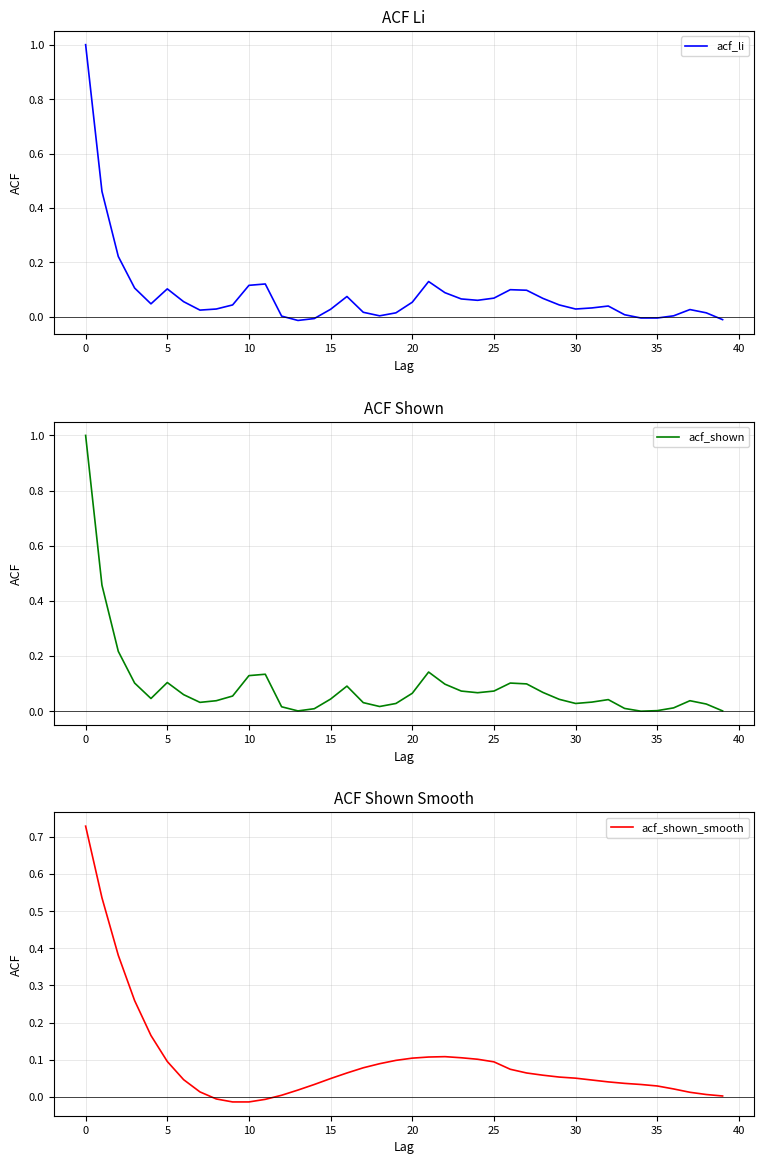

Does the chart display data point markers on the line(s)?

No